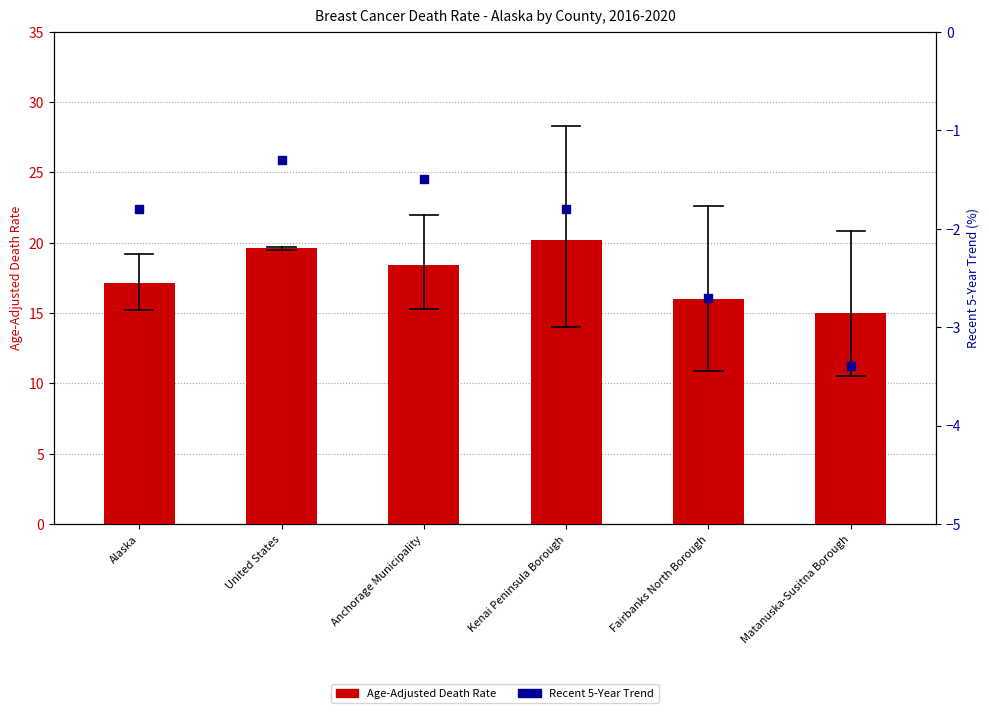

Which series has the largest total across all categories?

Age-Adjusted Death Rate